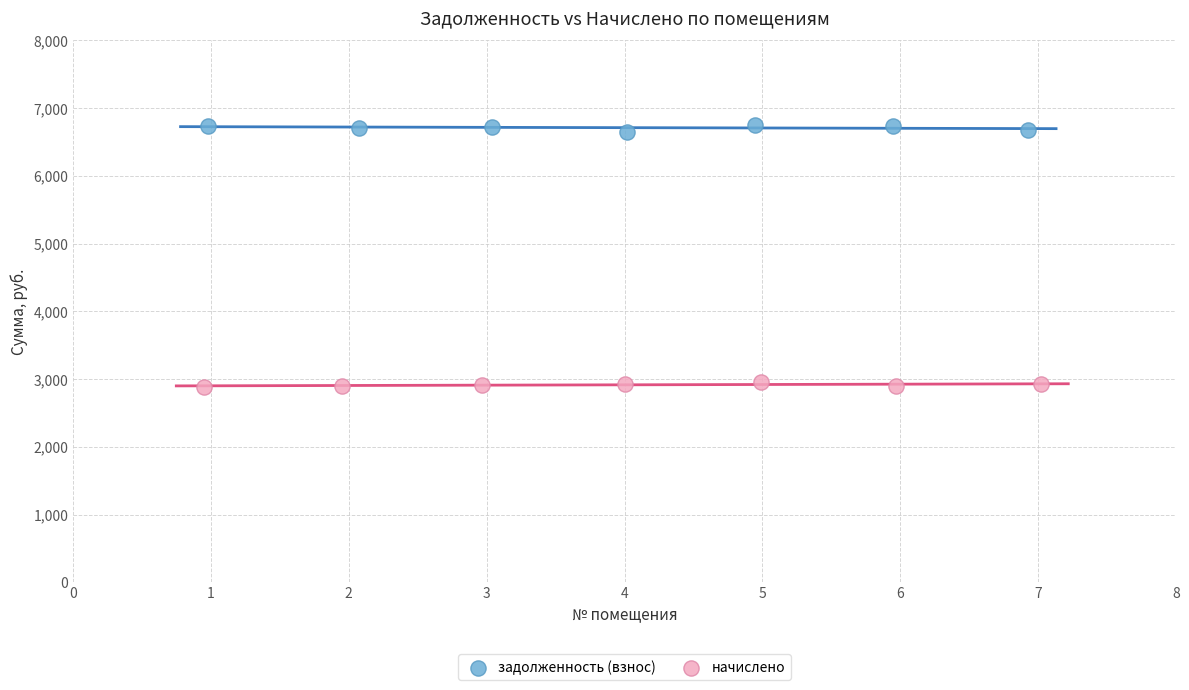

Which series contains the highest Y value?

задолженность (взнос)